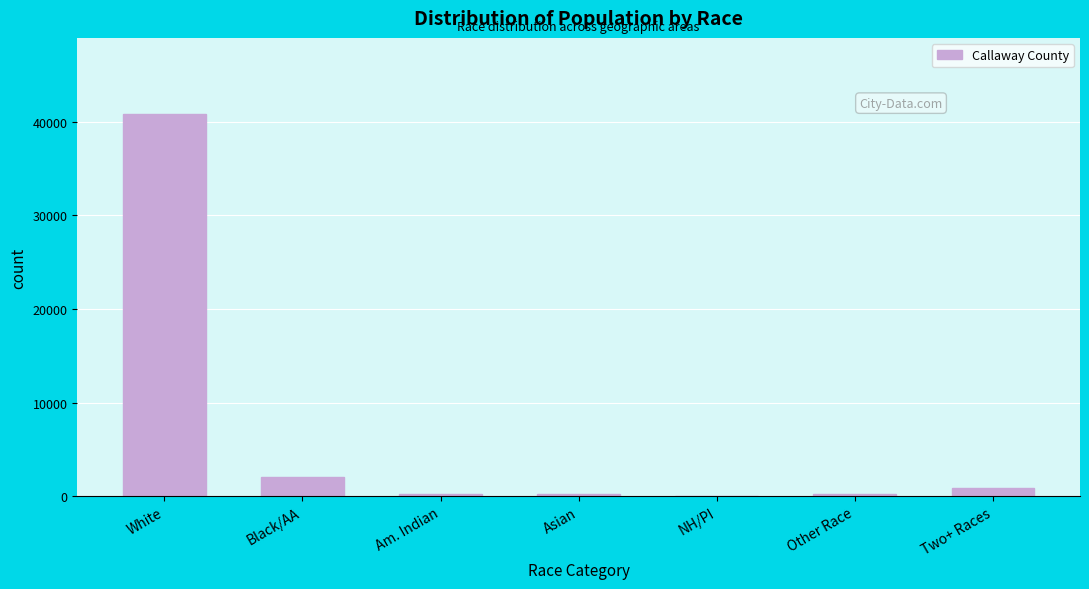

Where is the data nearest to the value 20397?

Black/AA